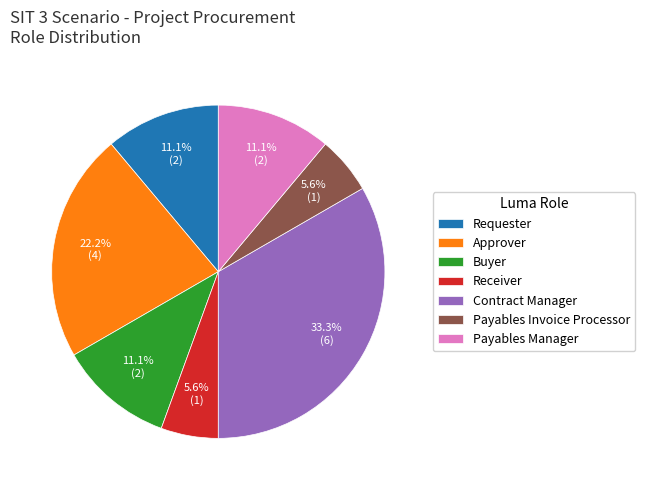

Count the number of slices in the pie.

7